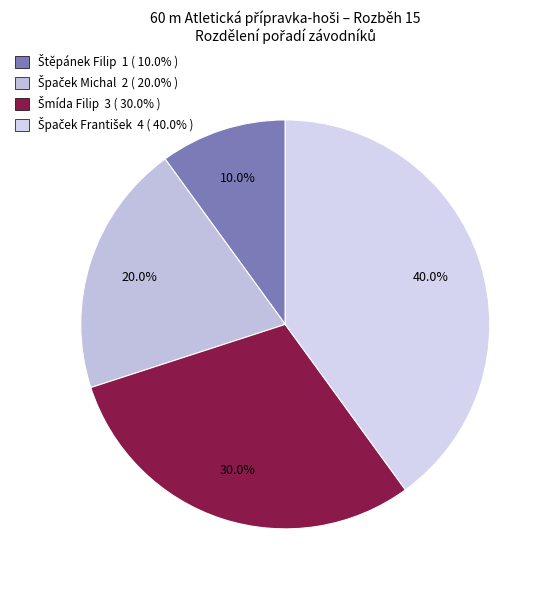

The Špaček František slice represents 29% of the pie. True or false?

False